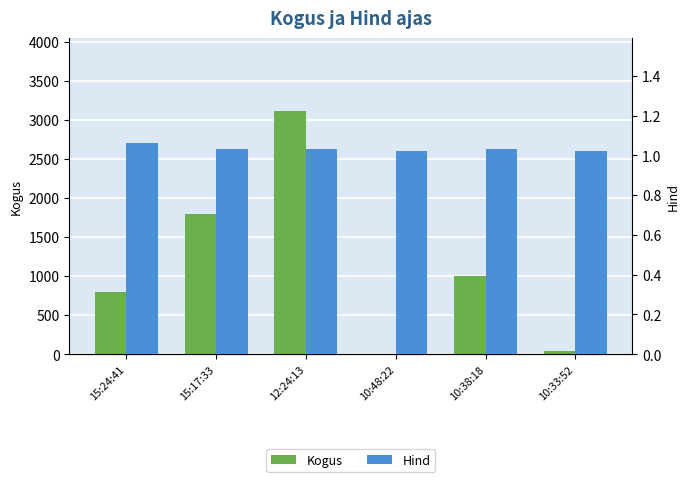

Rank the series by their maximum value, from lowest to highest.

Hind, Kogus